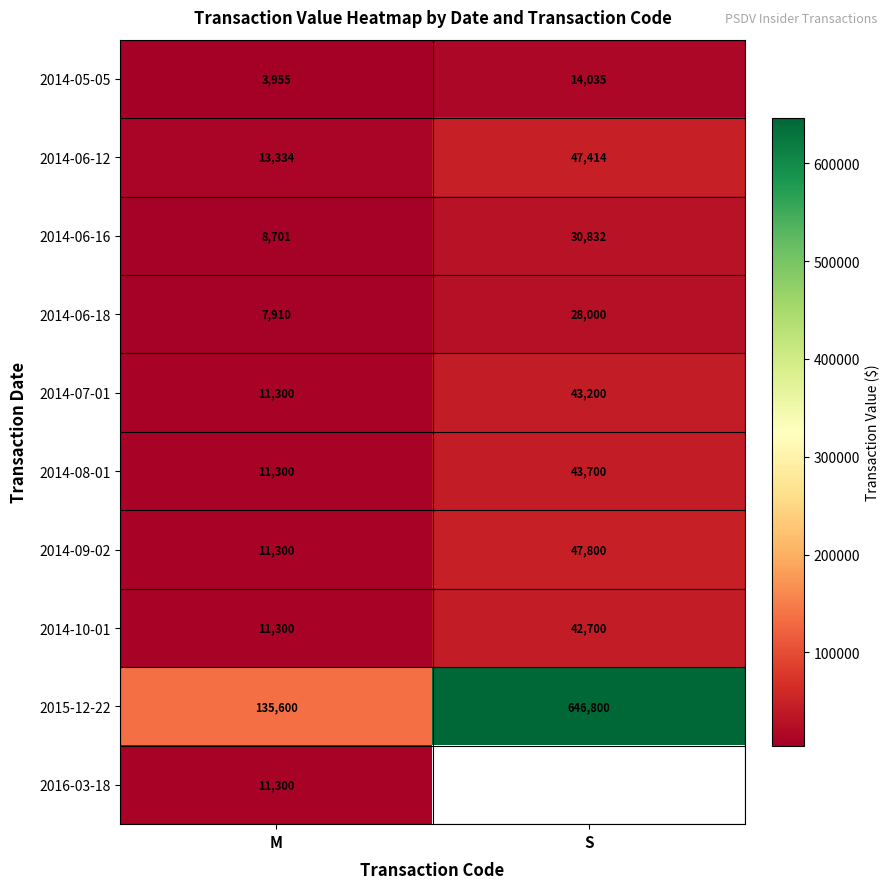

What is the highest value of the 2014-10-01 series?

42700